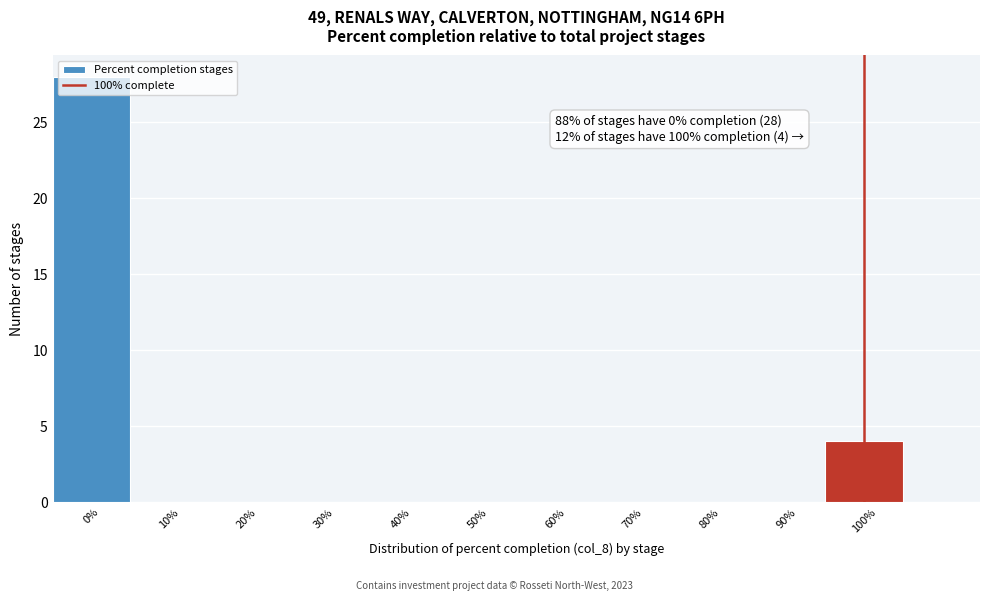

Which range on the x-axis has the tallest bar?

-5 to 5